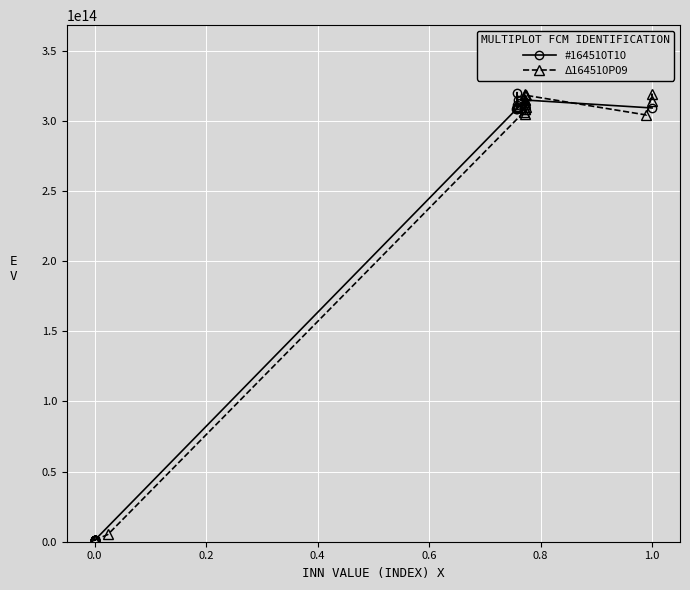

After their last crossing, which series has the higher values: #164510T10 or Δ164510P09?

Δ164510P09